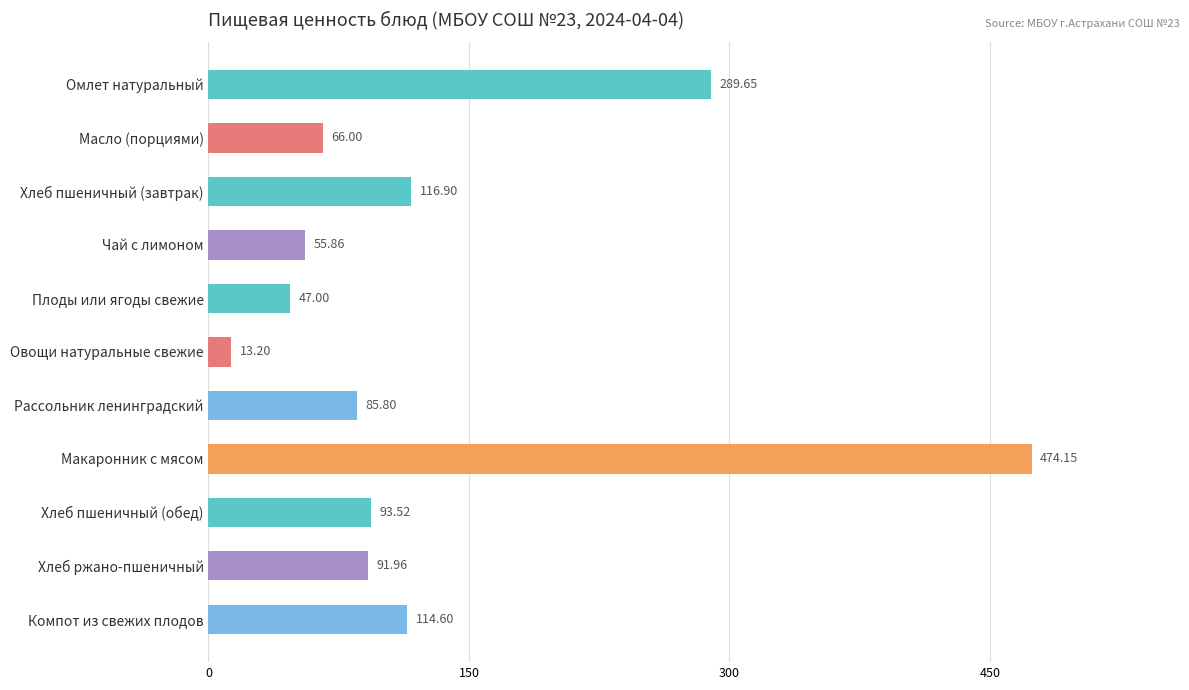

Which label corresponds to the largest value in the chart?

Макаронник с мясом